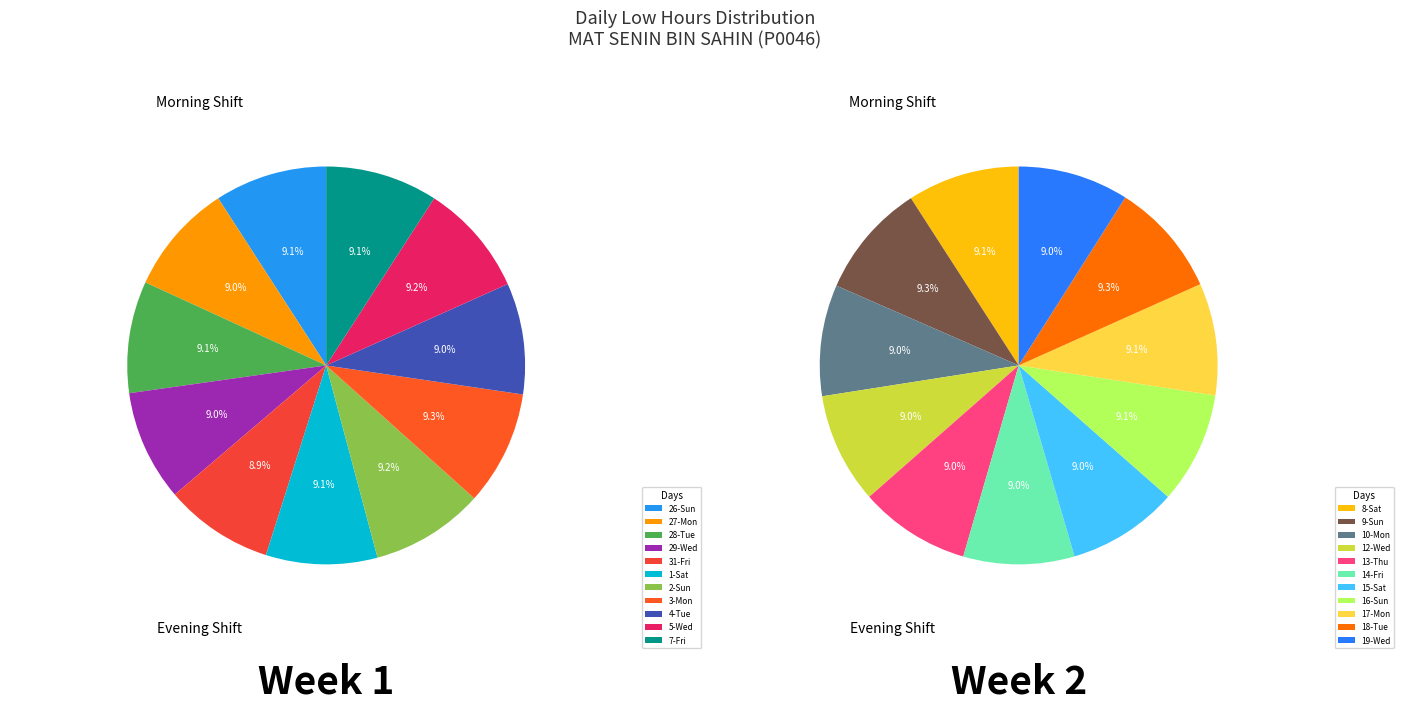

Is there a majority slice in this chart?

No